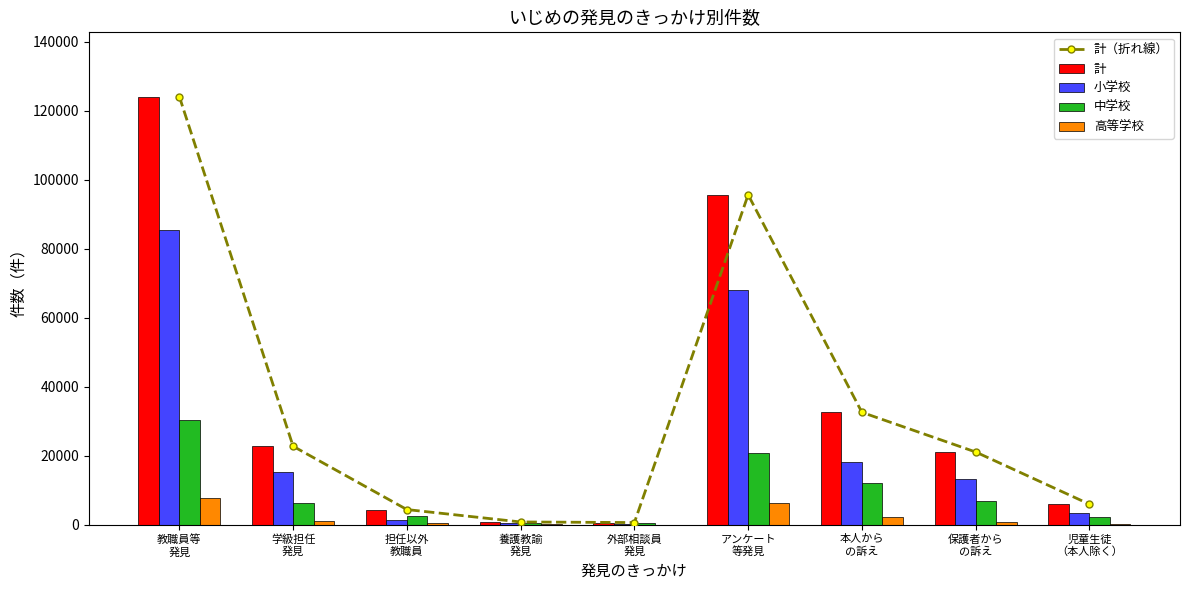

Read the 高等学校 value at アンケート
等発見, to the nearest 100.

6300